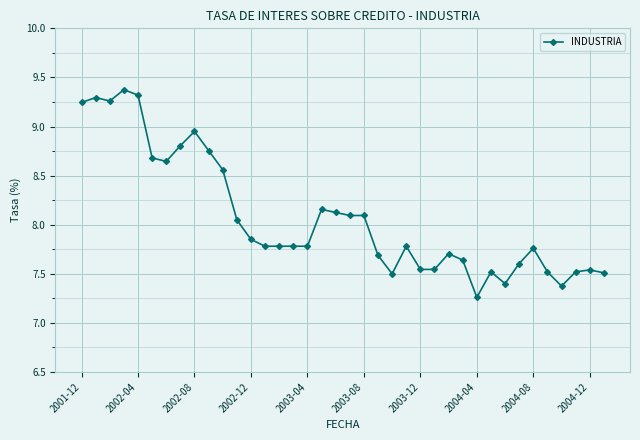

What is the greatest value displayed?

9.4